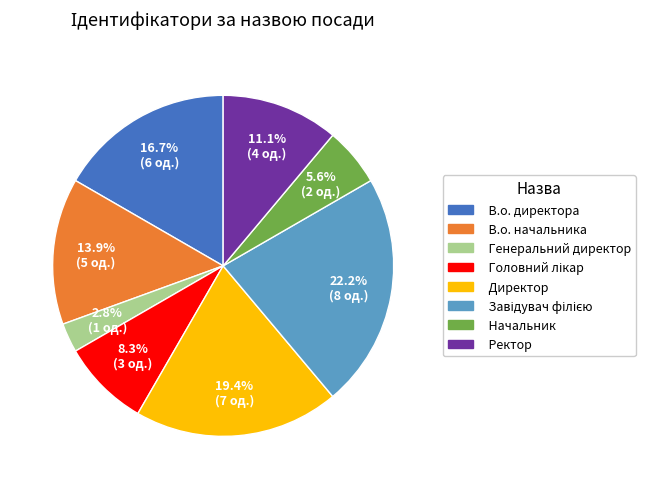

To the nearest percent, what is the difference between the largest and smallest slice percentages?

19%